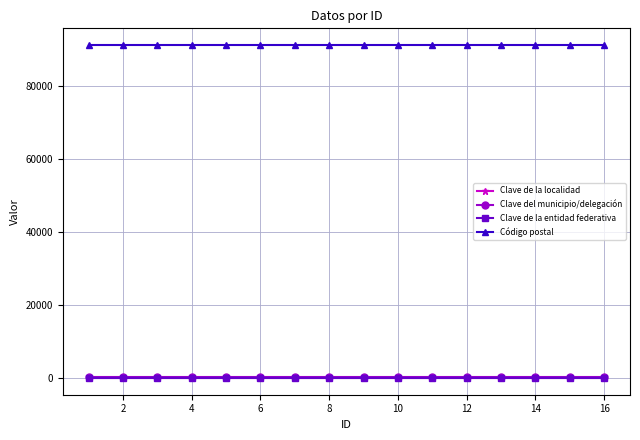

At how many categories does at least one series exceed 43507?

16